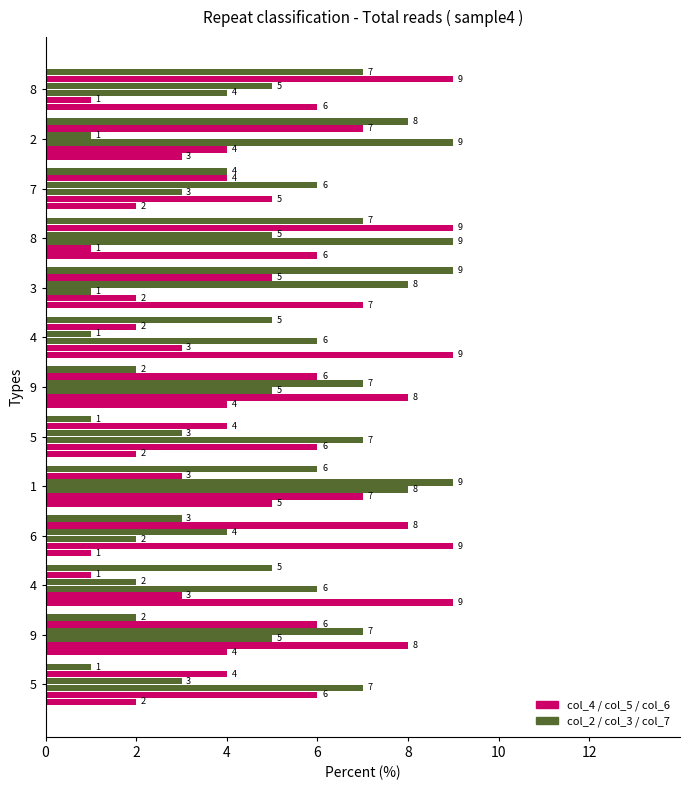

Count the number of categories in the chart.

13